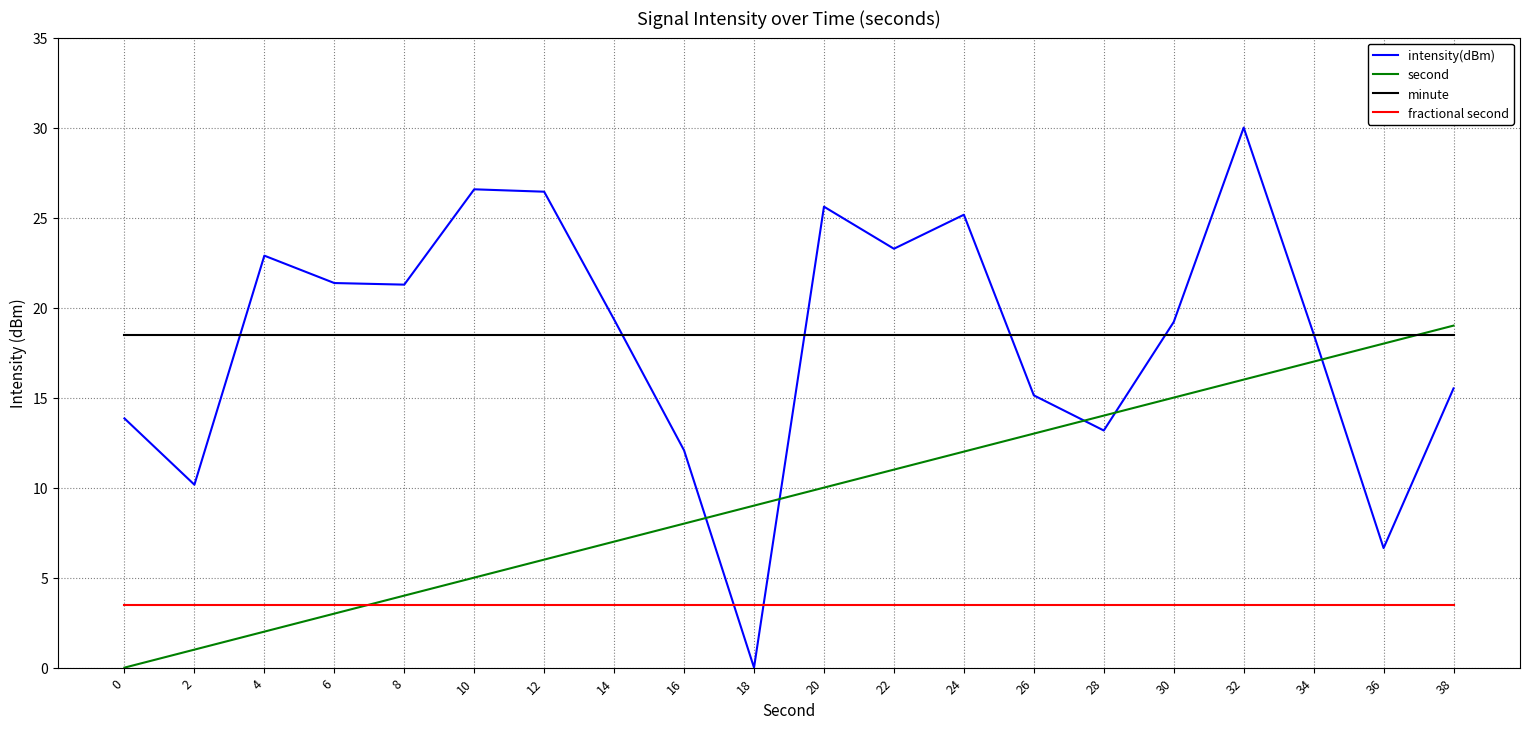

Which series has the largest range (max minus min)?

intensity(dBm)